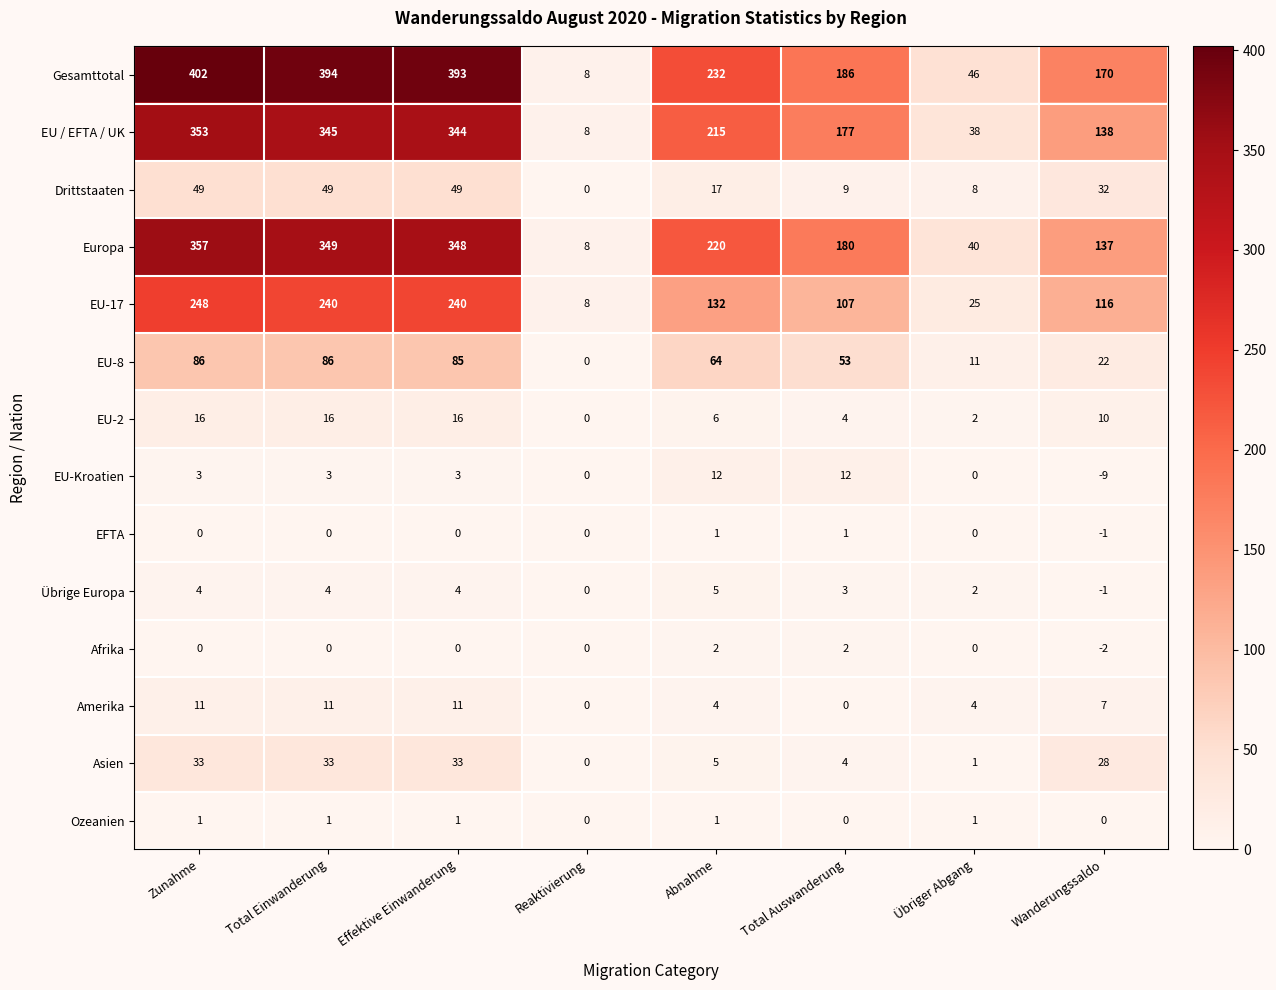

At which category is the sum across all series the highest?

Zunahme